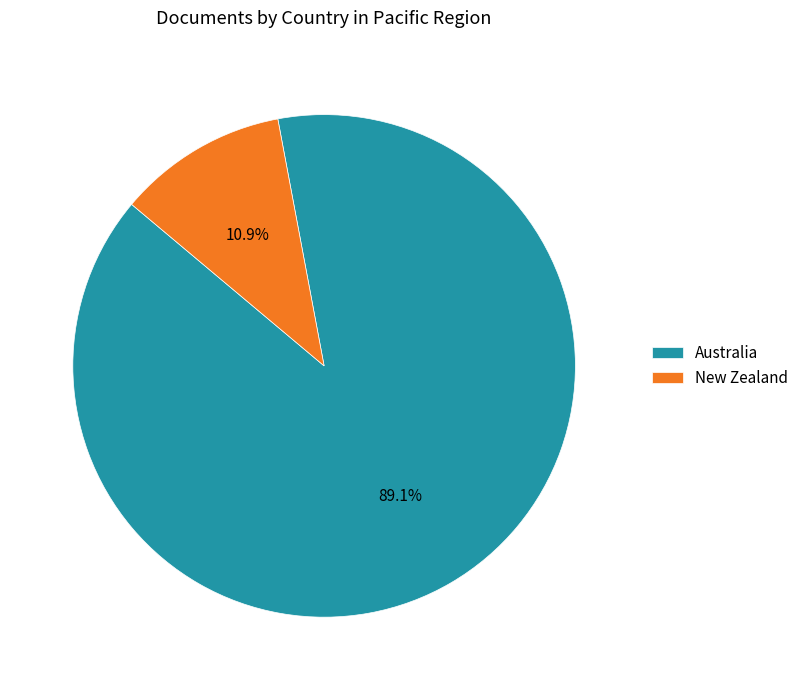

Rank the categories by value from highest to lowest.

Australia, New Zealand